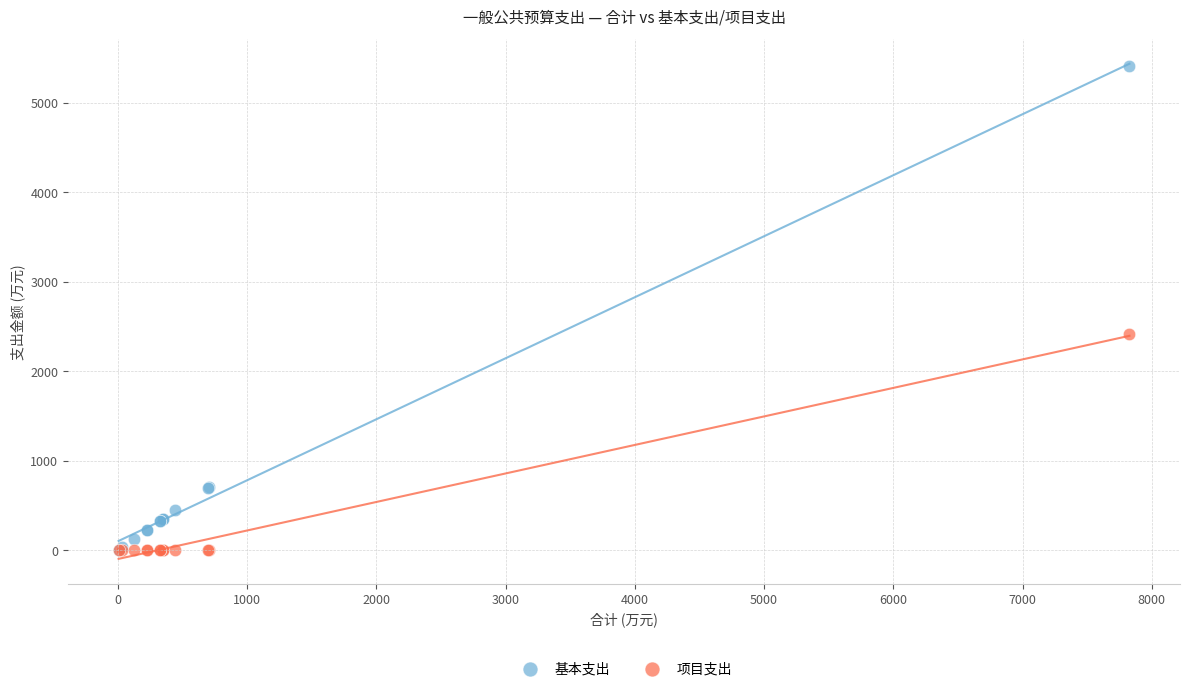

Across all series, what Y value is closest to 2705?

2417.4